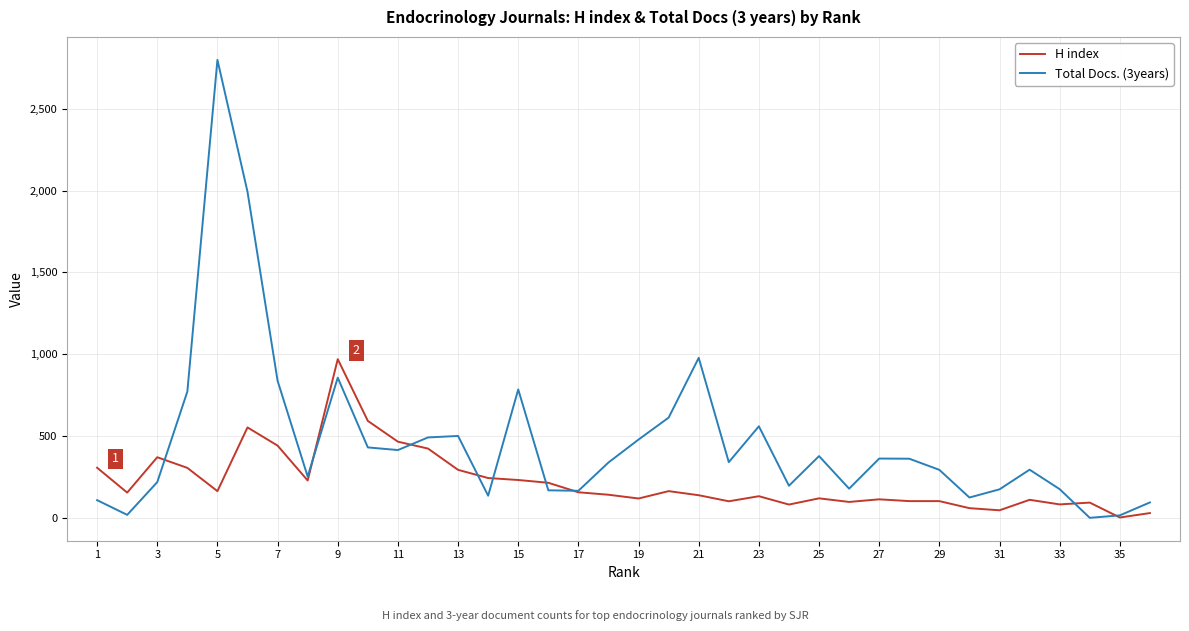

Which series has the largest total across all categories?

Total Docs. (3years)